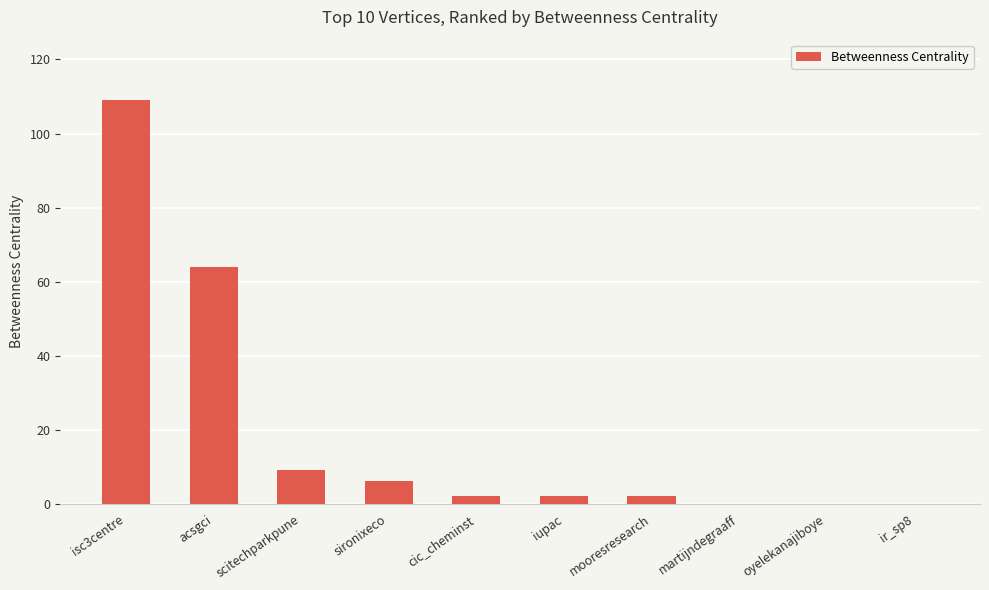

Is it true that the value at mooresresearch is 2?

True